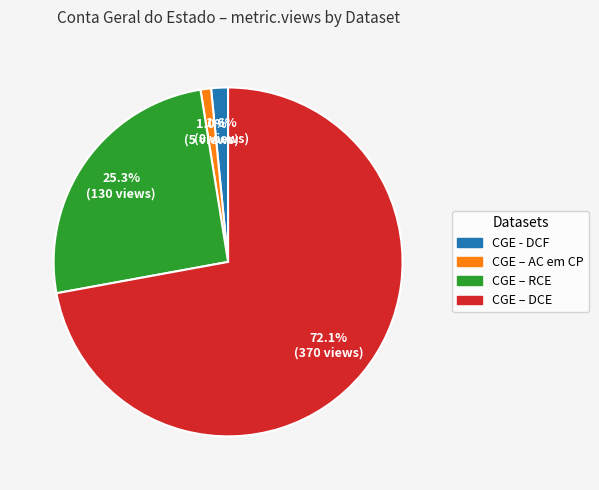

Which slice is the largest?

CGE – DCE